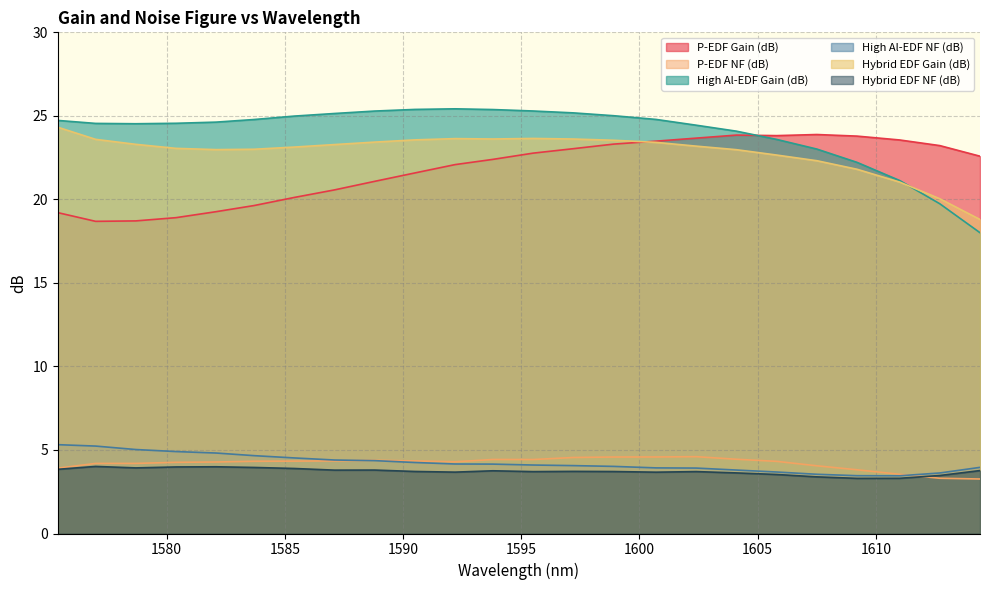

Which series has the largest total across all categories?

High Al-EDF Gain (dB)